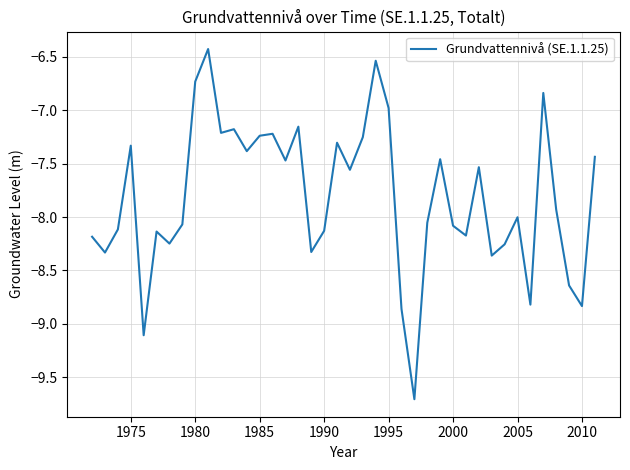

How many distinct data groups are displayed?

1